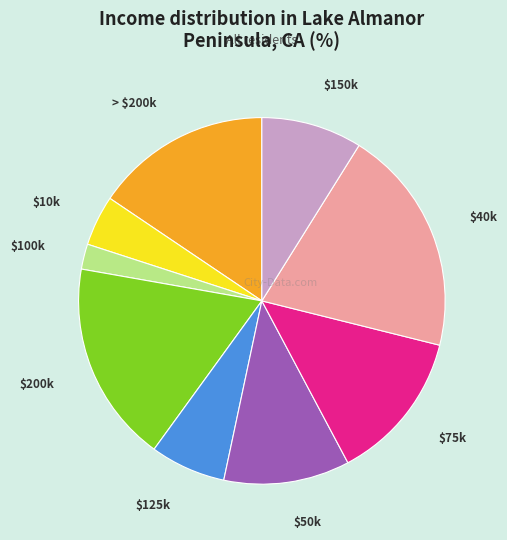

The $125k slice represents 1% of the pie. True or false?

False